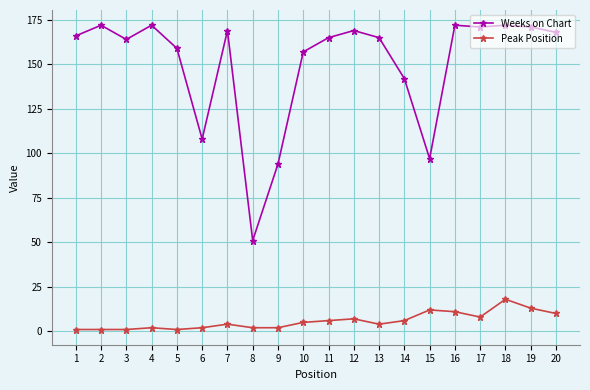

What are all the series names shown in the legend?

Weeks on Chart, Peak Position